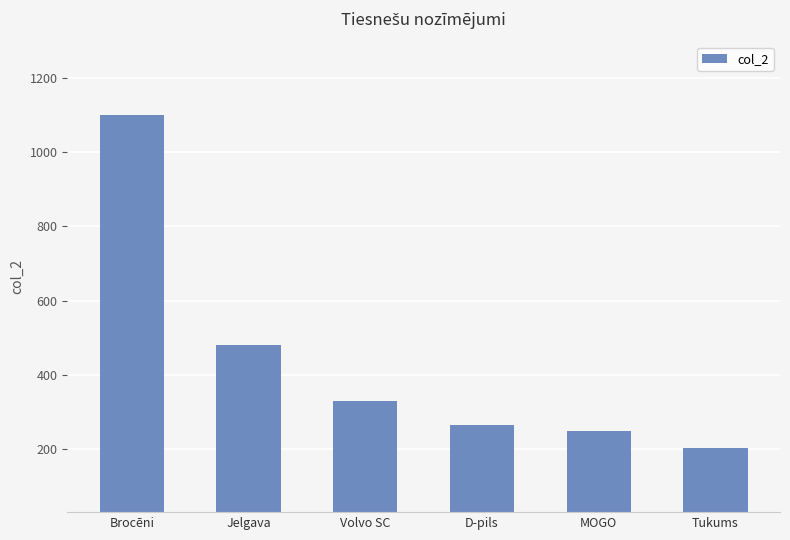

Where does the data first go above 330?

Brocēni